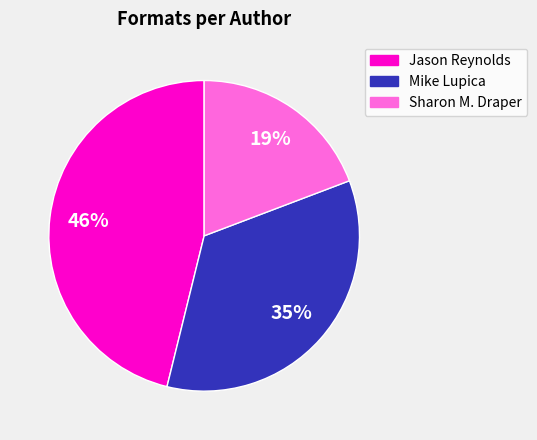

Is there any slice that represents more than half of the pie?

No